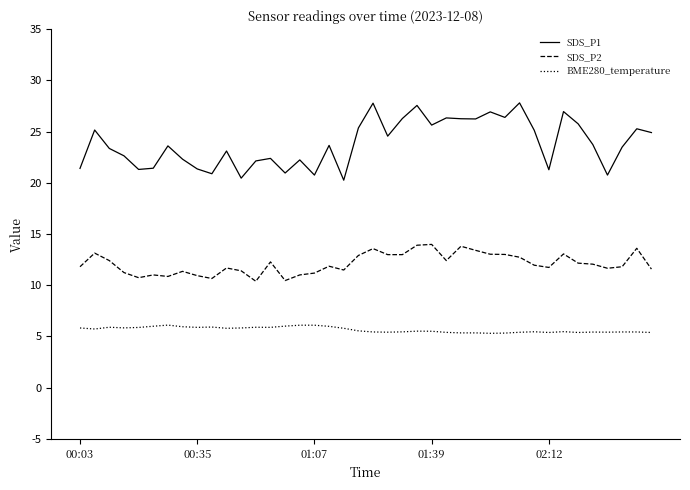

Which series has the widest spread of values?

SDS_P1